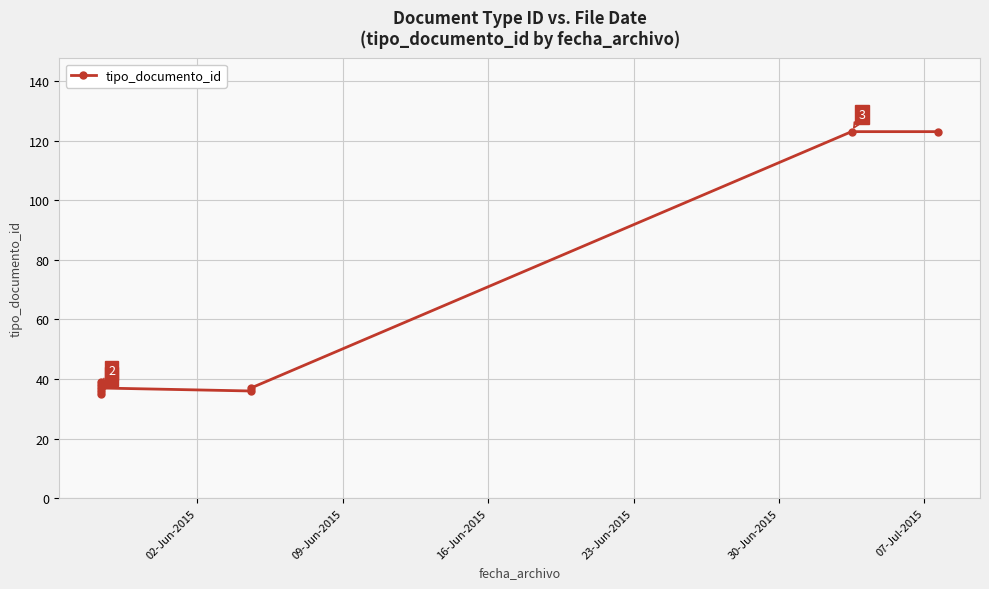

What is the value of the 7th point from the left?

37